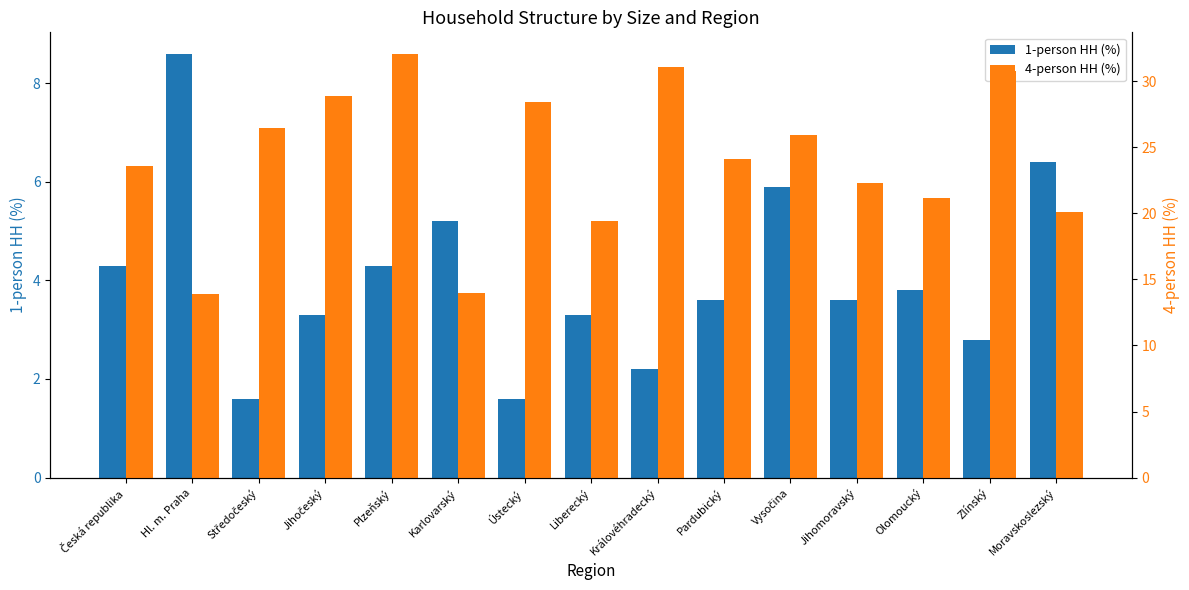

Where does the 1-person HH (%) series first go above 3?

Česká republika